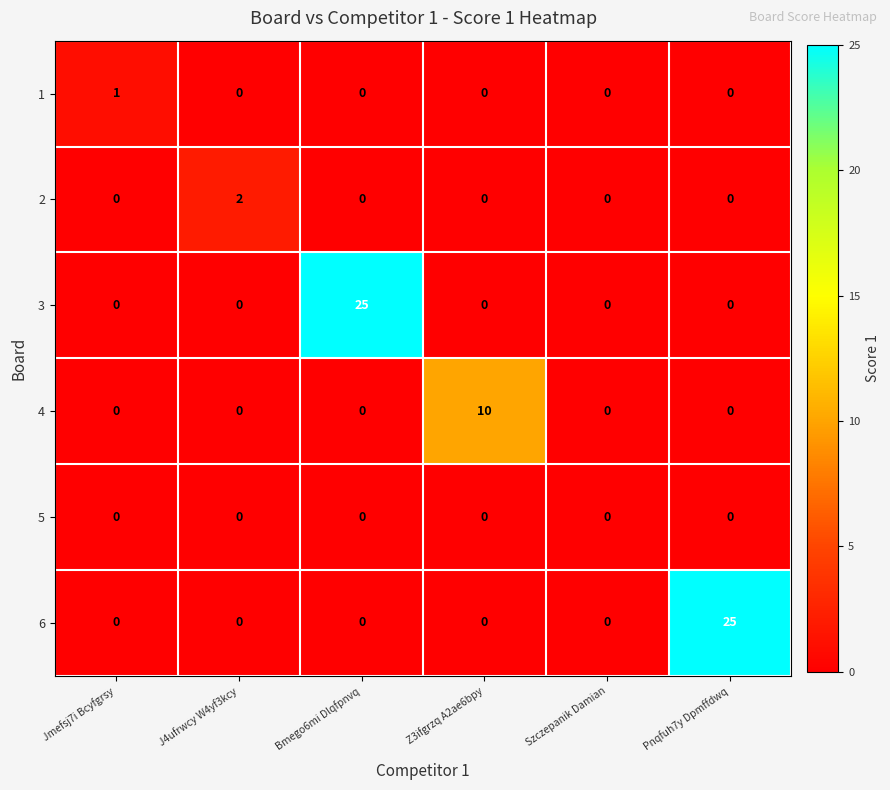

At how many categories does at least one series exceed 11?

2